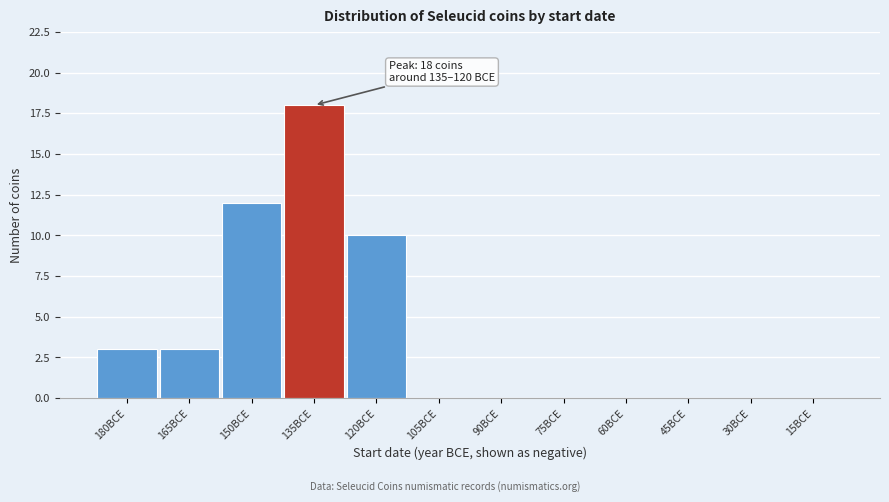

Reading left to right, extract all data points from this chart.

180BCE=3	165BCE=3	150BCE=12	135BCE=18	120BCE=10	105BCE=0	90BCE=0	75BCE=0	60BCE=0	45BCE=0	30BCE=0	15BCE=0